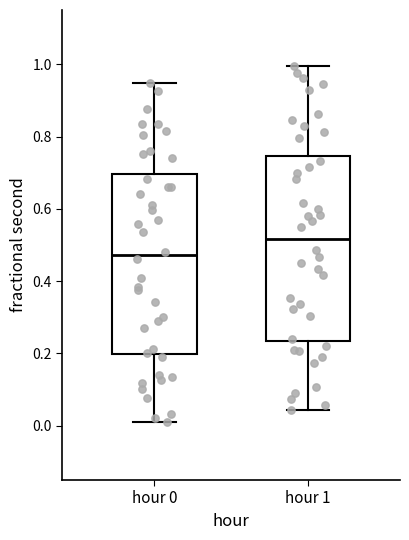

Reading left to right, read every box against the y-axis: the position of its median line, the range the box covers, and the ends of its whiskers. The values are not printed on the chart, so give them approximately, as read against the axis.

hour 0: median 0.48, box 0.20 to 0.70, whiskers 0.02 to 0.94
hour 1: median 0.52, box 0.24 to 0.74, whiskers 0.04 to 1.00